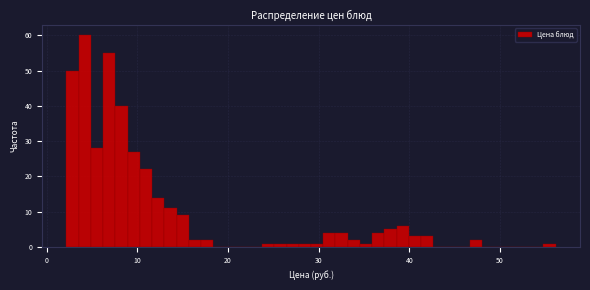

Read against the x-axis, roughly where is the centre of the tallest bar?

4